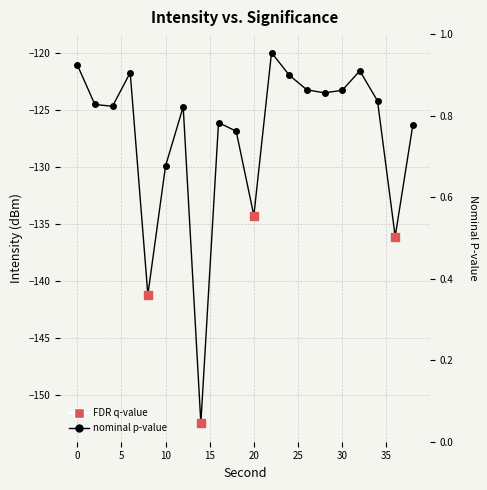

What is the change in value from 14 to 18?

+25.6